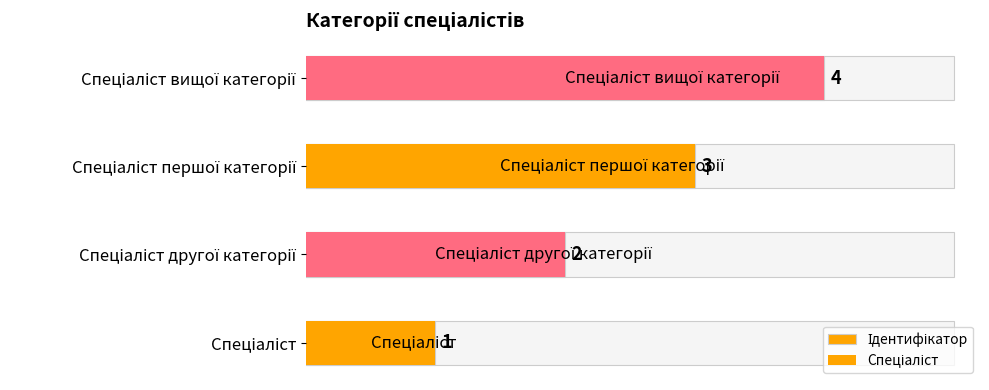

What is the average value?

2